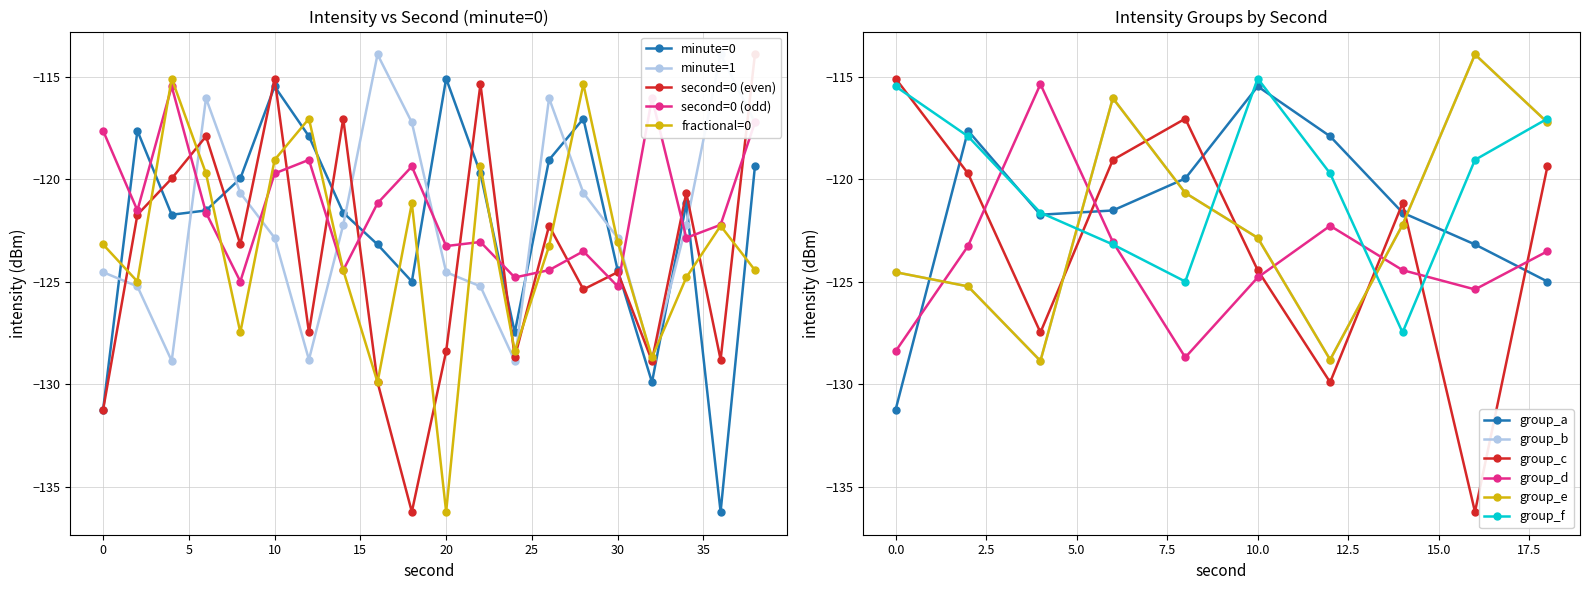

At which category does minute=1 reach its first local valley?

4